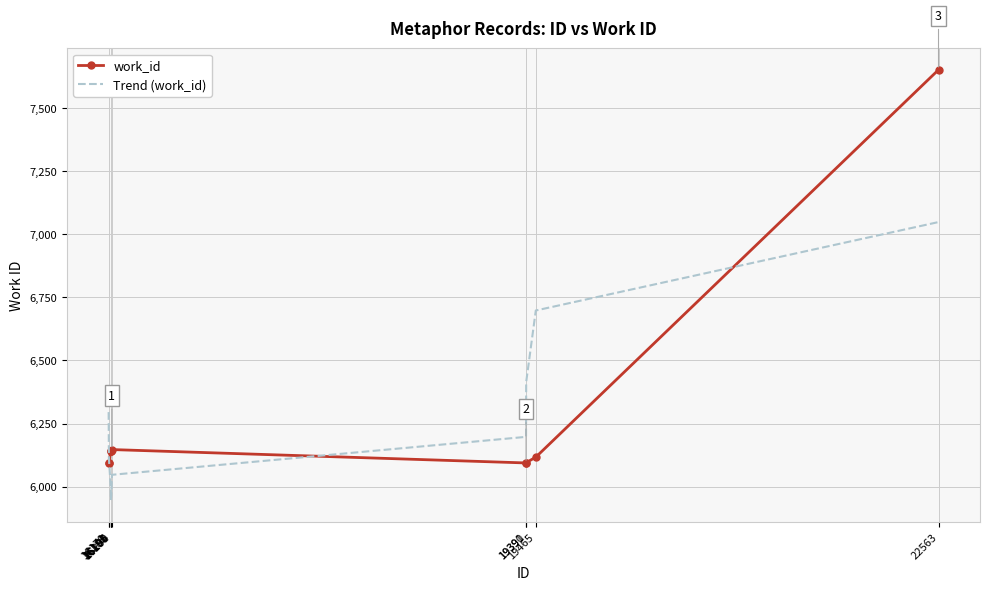

Which series has the widest spread of values?

work_id